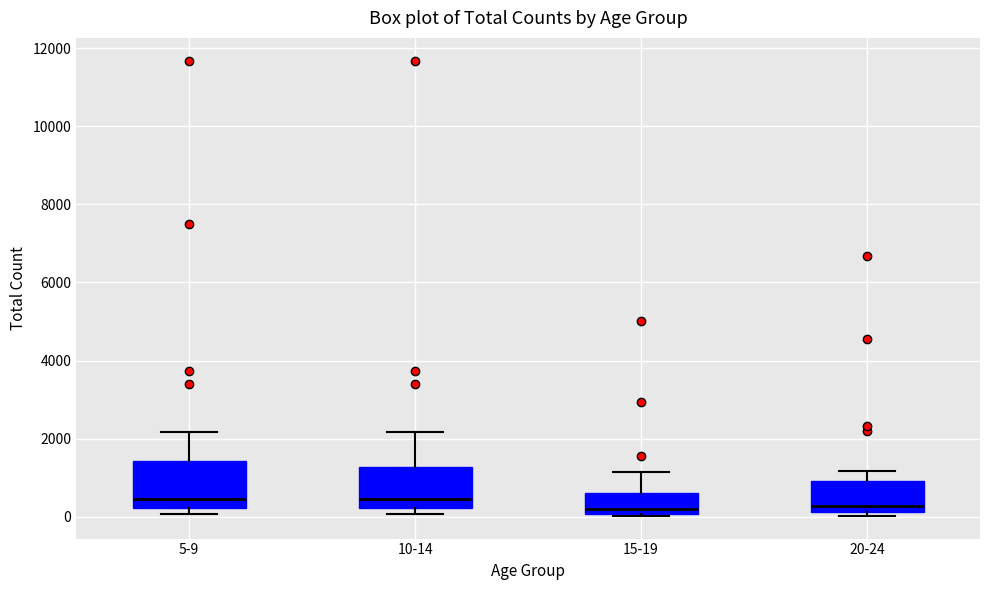

Where is the lower edge of the box for 5-9 on the y-axis? The values are not printed on the chart, so give them approximately, as read against the axis.

200